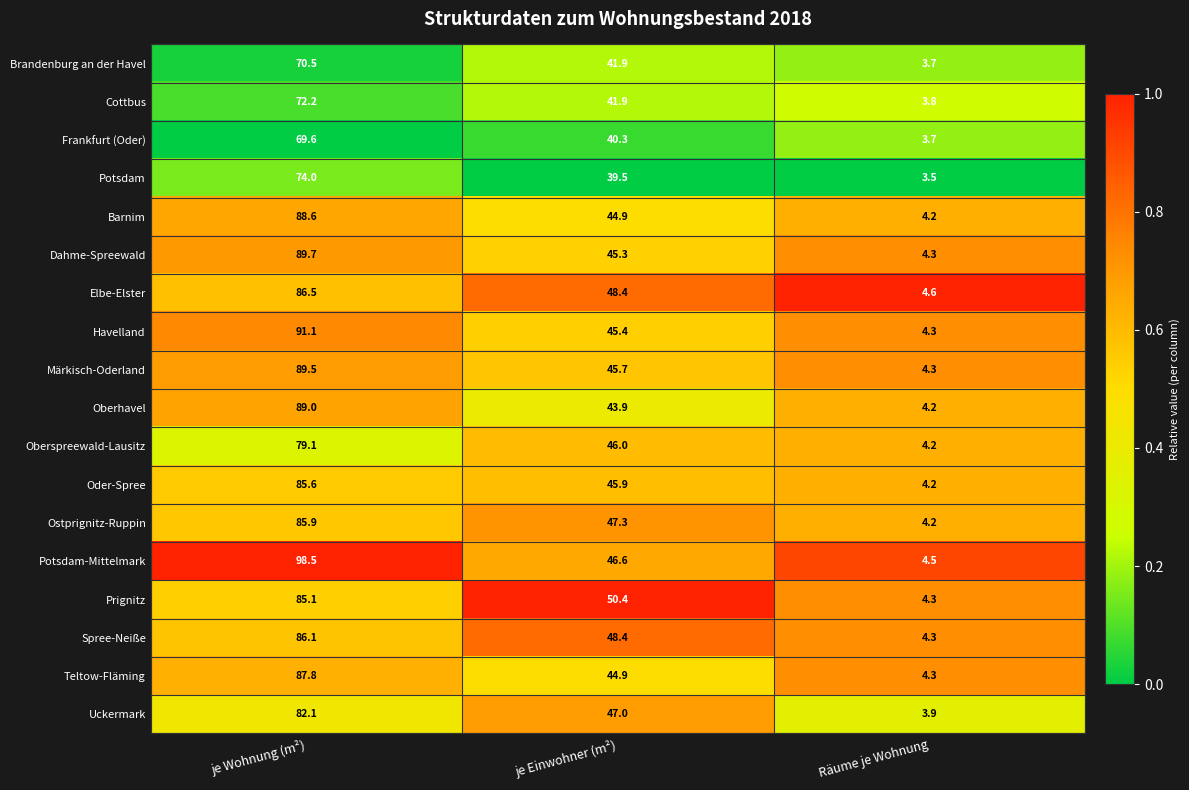

Is it true that Oberspreewald-Lausitz equals 1.8 at Räume je Wohnung?

False